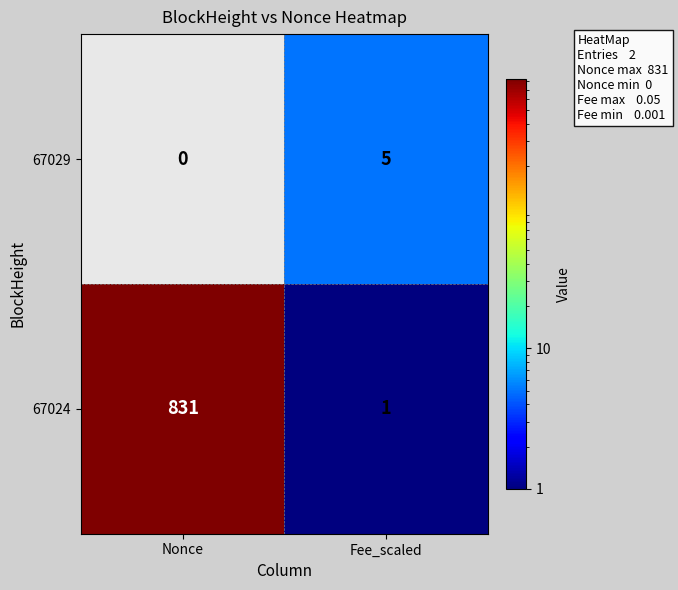

At which category is the sum across all series the highest?

Fee_scaled